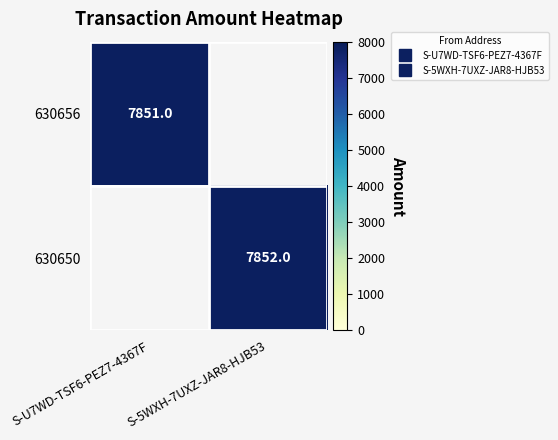

The value of 630656 at S-U7WD-TSF6-PEZ7-4367F is 3500. True or false?

False